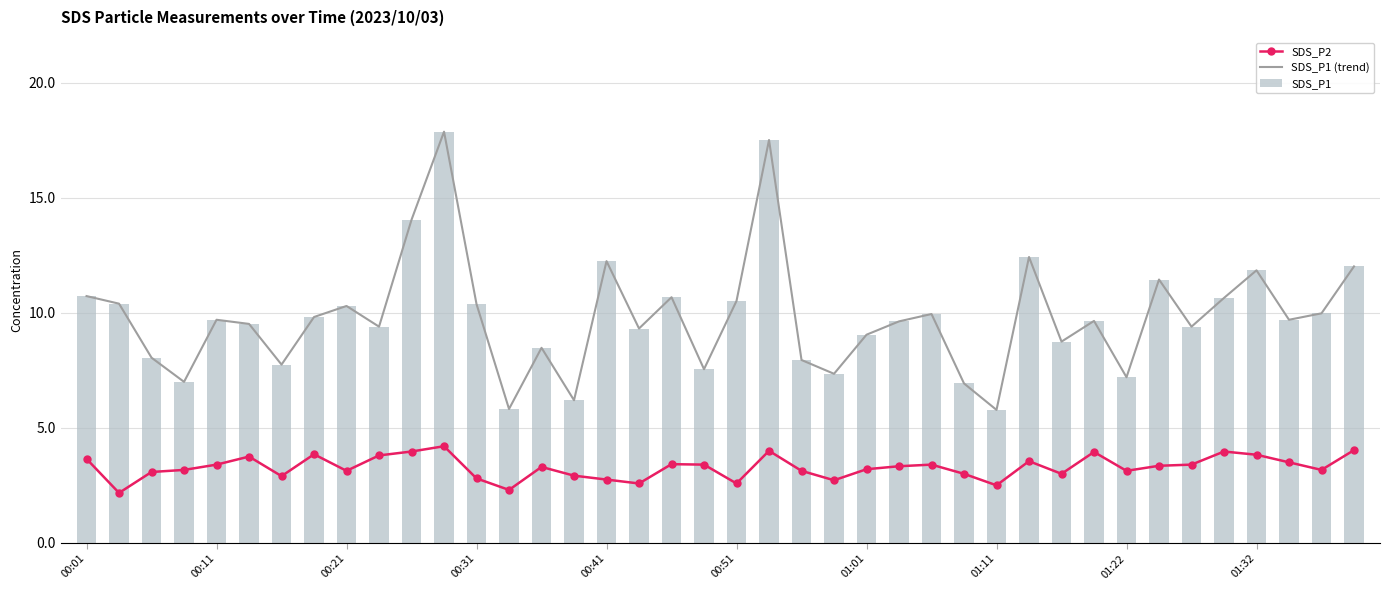

What is the maximum value shown in the chart?

17.9